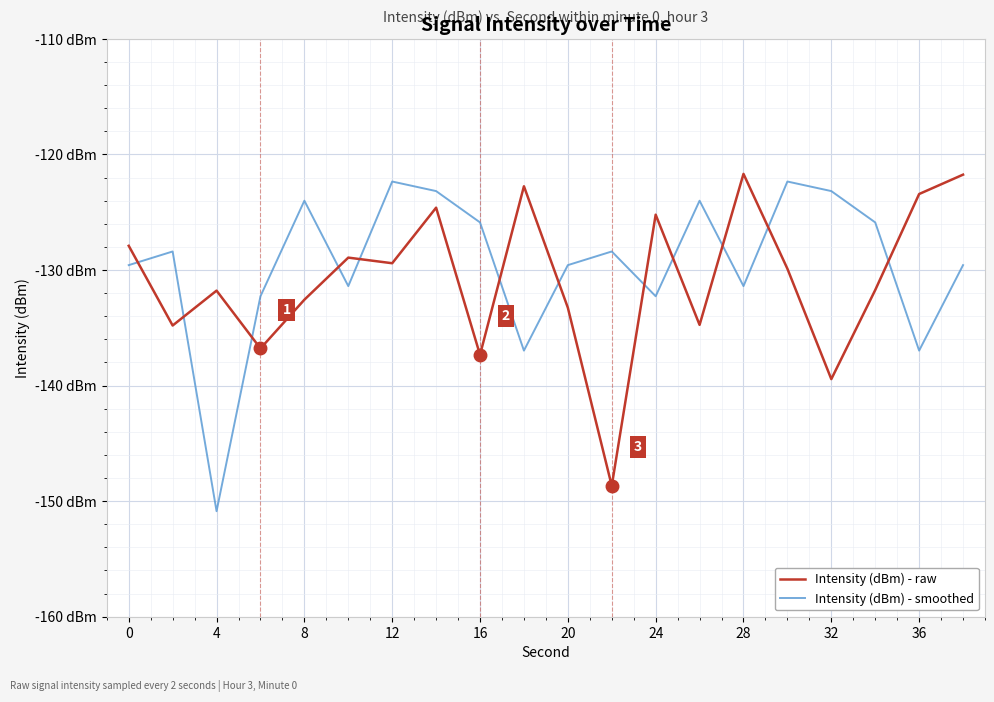

What is the minimum value for Intensity (dBm) - raw?

-148.7